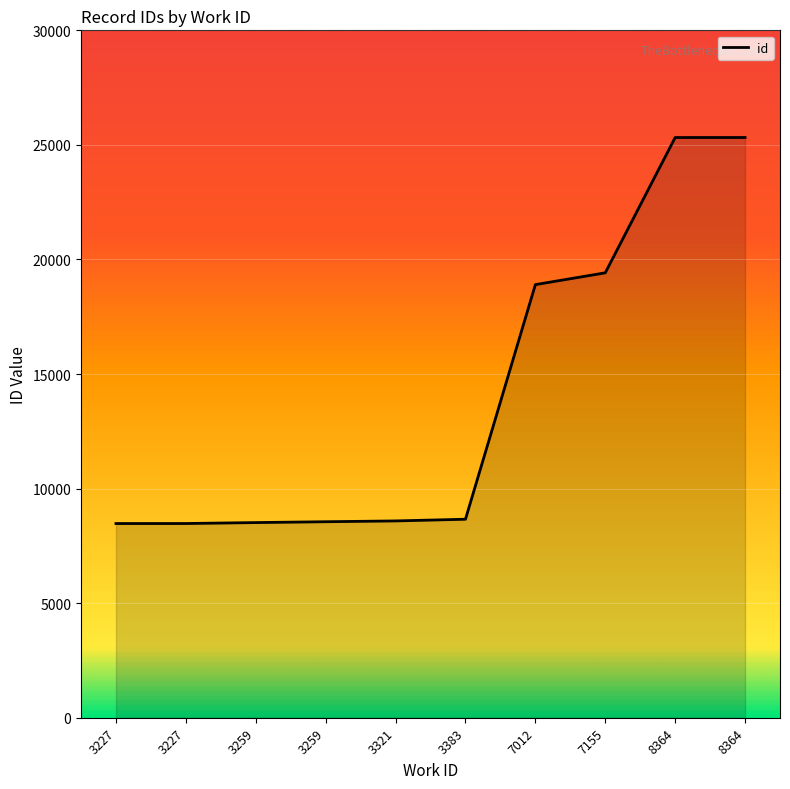

Does the chart have visible grid lines?

Yes